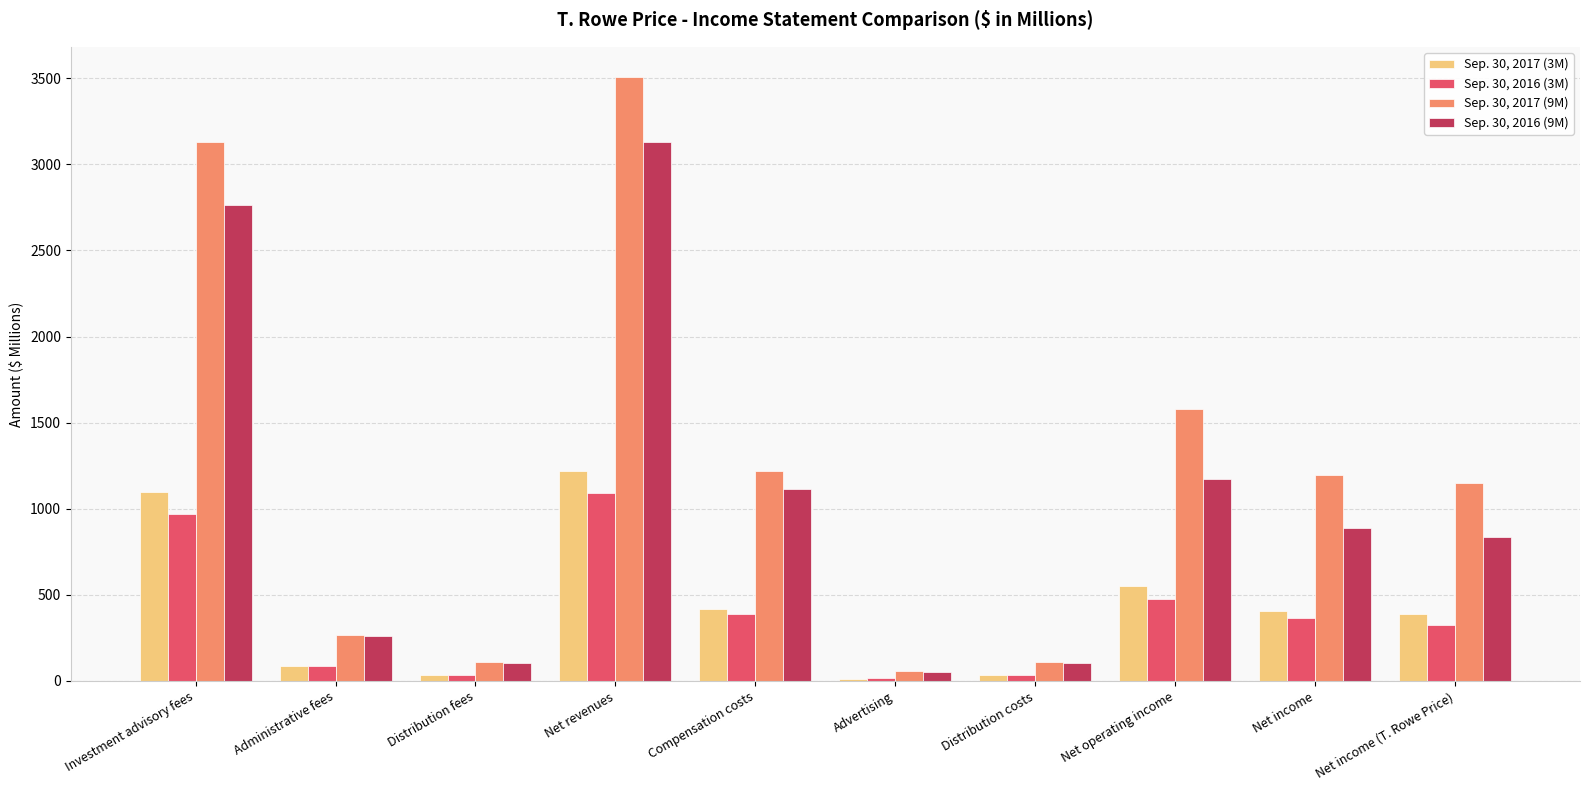

What is the difference between the maximum and minimum values in the Sep. 30, 2017 (3M) series?

1207.7